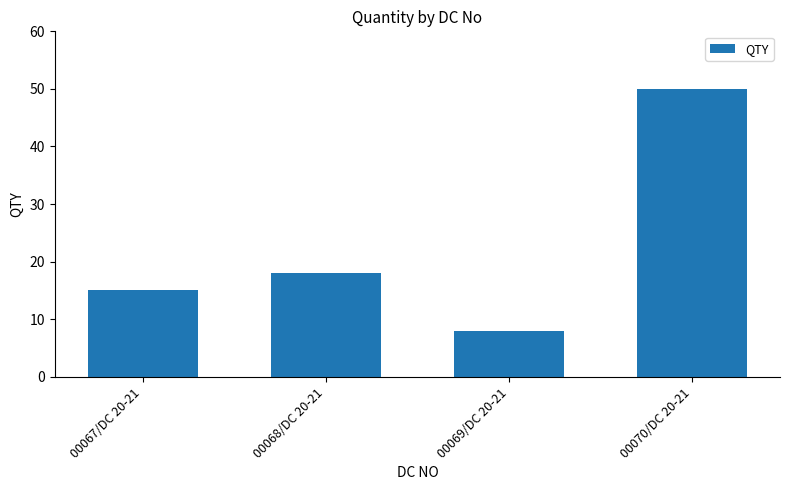

List the labels in order of value, largest first.

00070/DC 20-21, 00068/DC 20-21, 00067/DC 20-21, 00069/DC 20-21